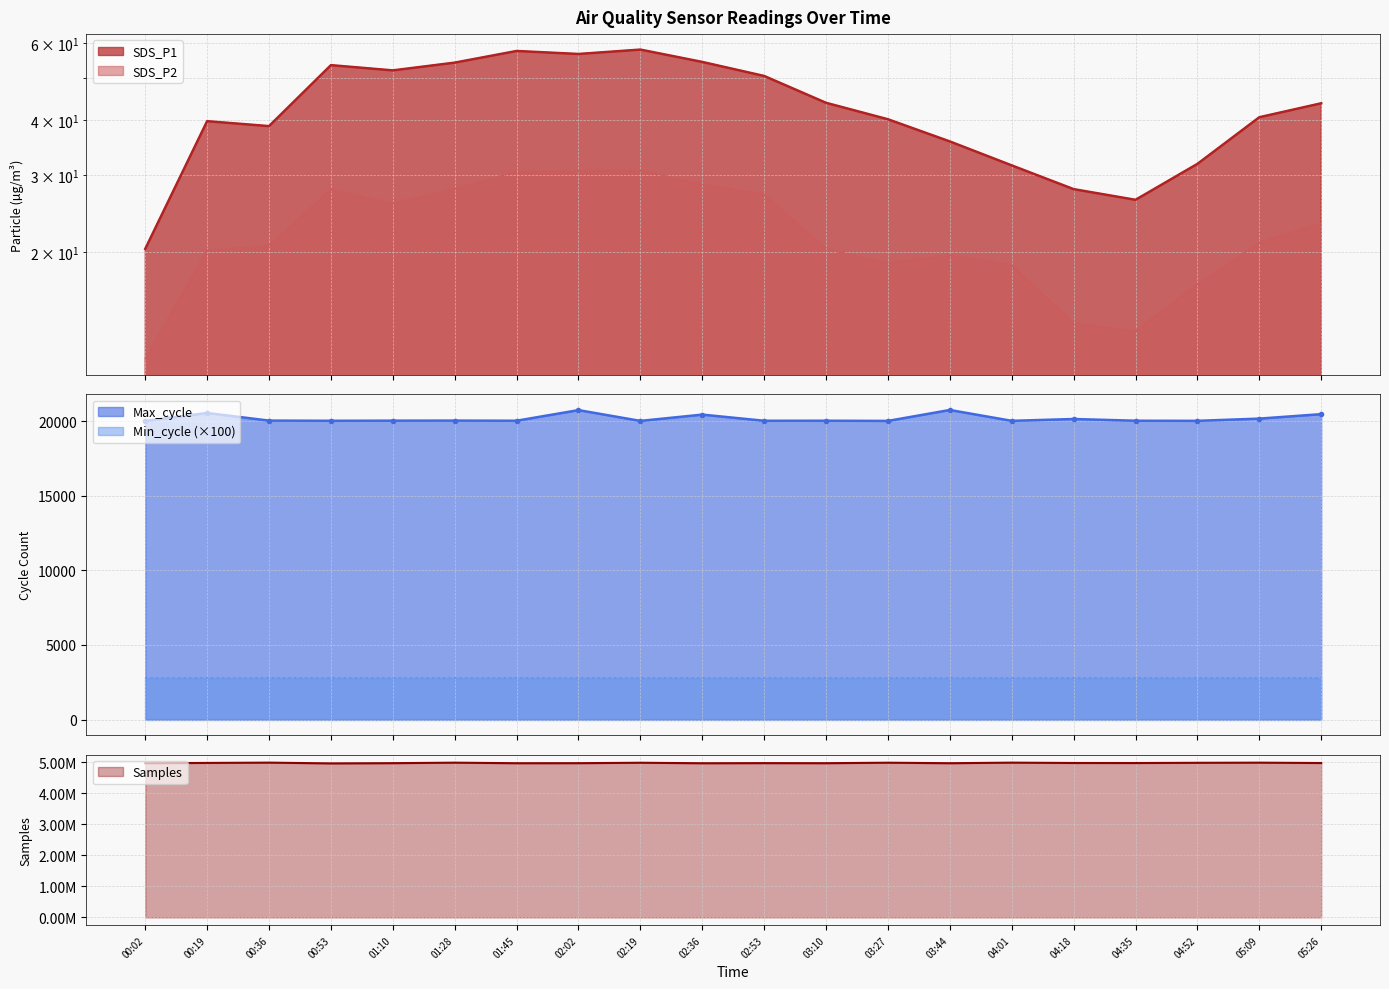

What is the value of the Samples point at the 10th from the left?

4961555.0